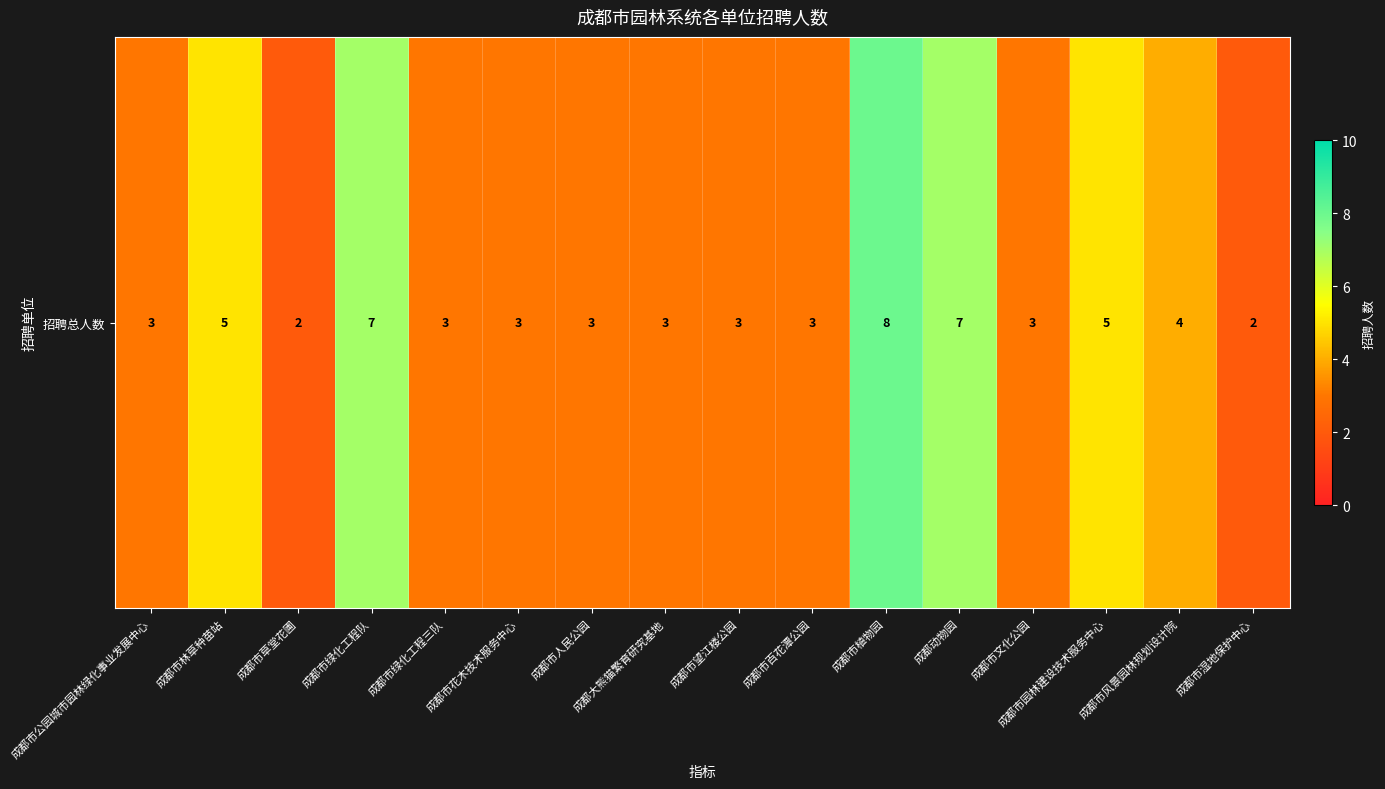

What is the minimum value shown in the chart?

2